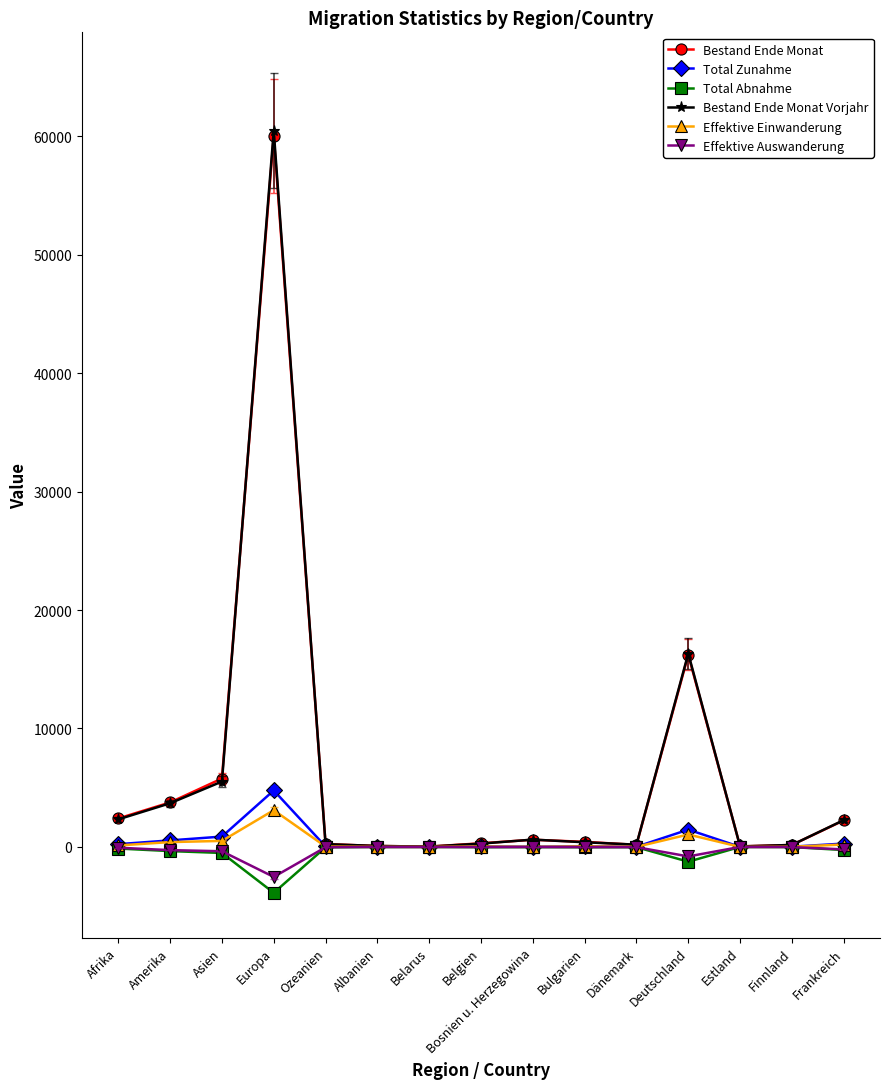

What is the spread (max minus min) of values at Europa?

64335